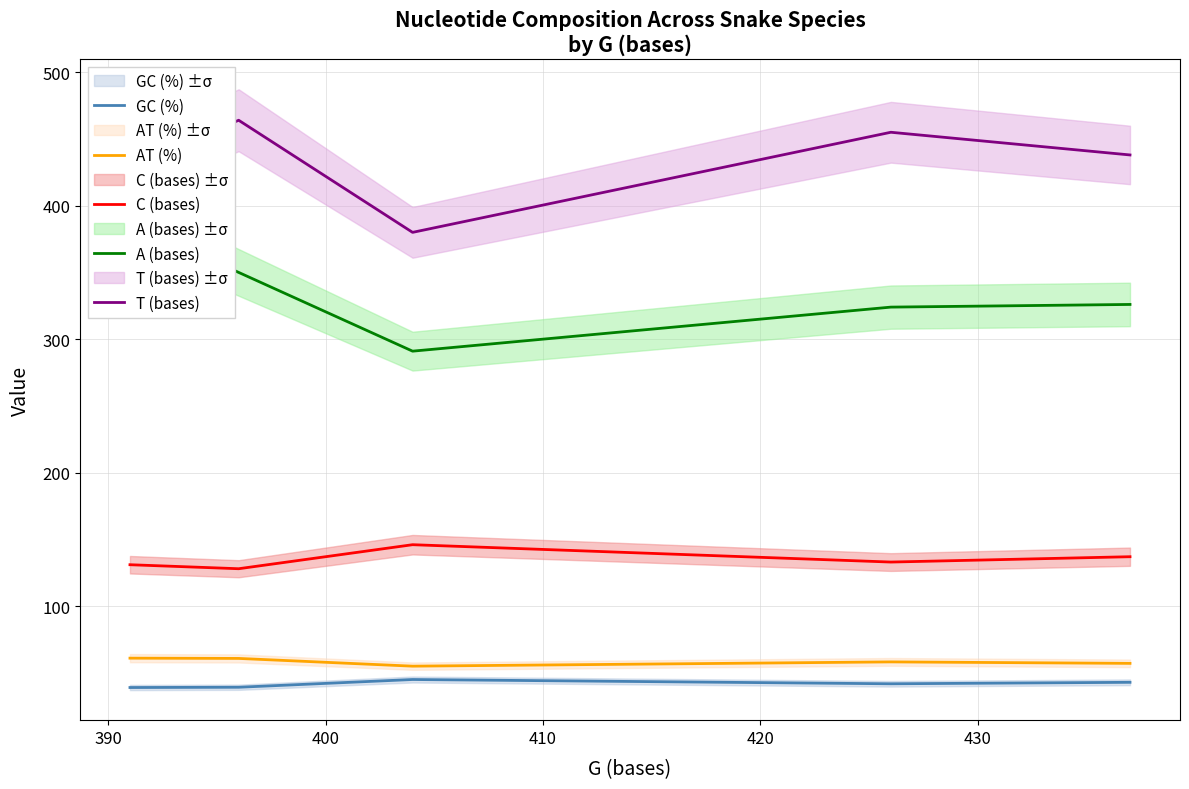

What is the minimum value for AT (%)?

55.0